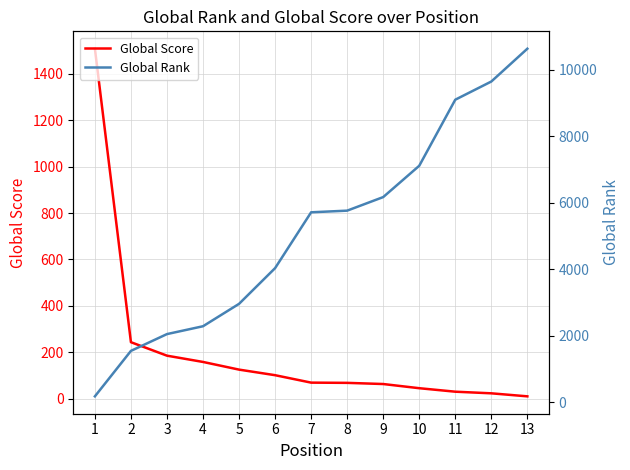

After their last crossing, which series has the higher values: Global Score or Global Rank?

Global Rank